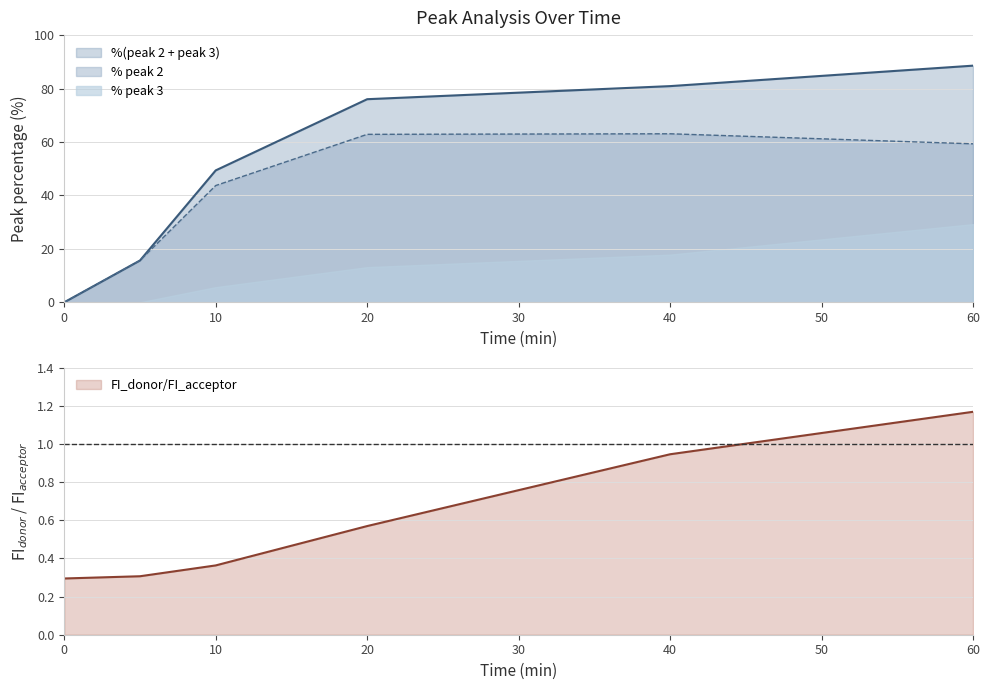

Is it true that FI_donor/FI_acceptor equals 1.3 at 40?

False